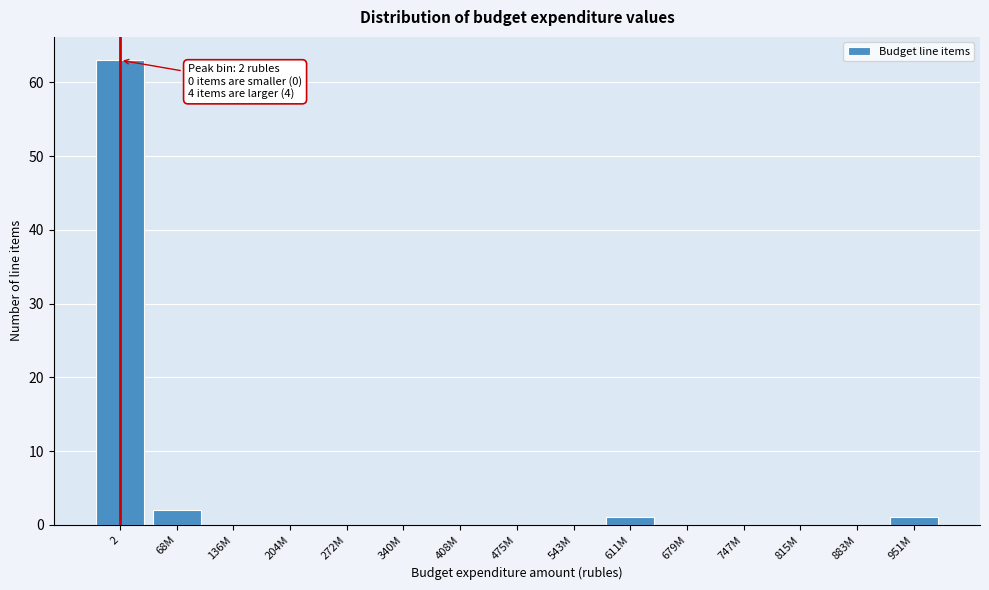

Reading right to left, what are all the values shown in this chart?

951M=1	883M=0	815M=0	747M=0	679M=0	611M=1	543M=0	475M=0	408M=0	340M=0	272M=0	204M=0	136M=0	68M=2	2=63